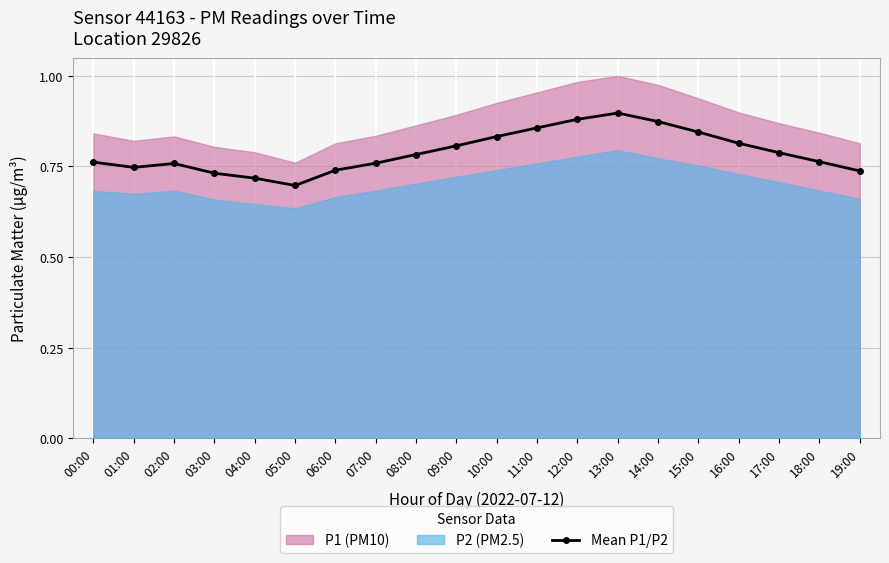

Read the value at 10:00.

0.8